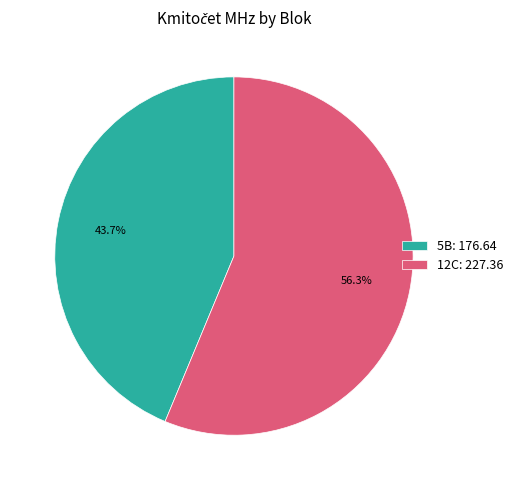

Is it true that 5B is 44% of the pie?

True